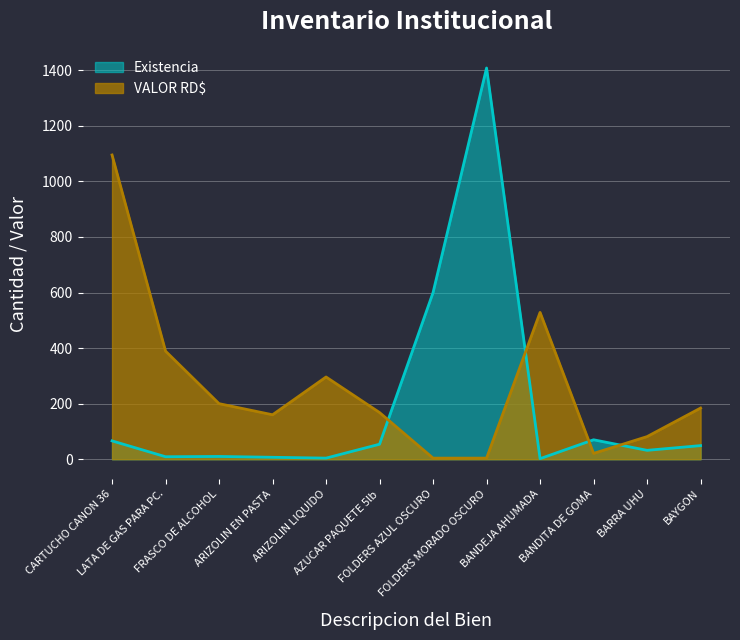

What is the total value across all series at ARIZOLIN LIQUIDO?

300.0